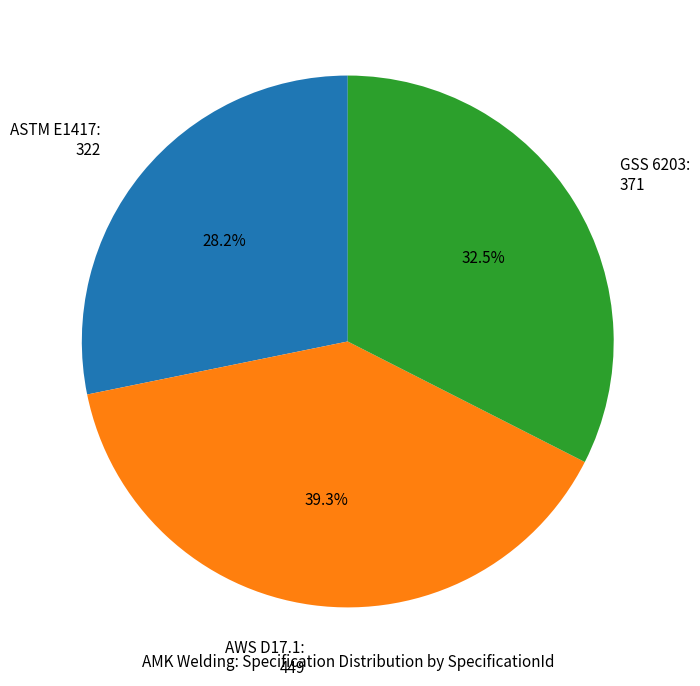

True or false: AWS D17.1 accounts for 39% of the total.

True